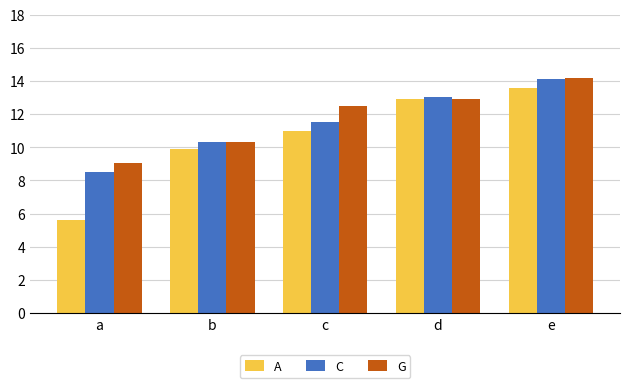

List the labels in order of G value, largest first.

e, d, c, b, a